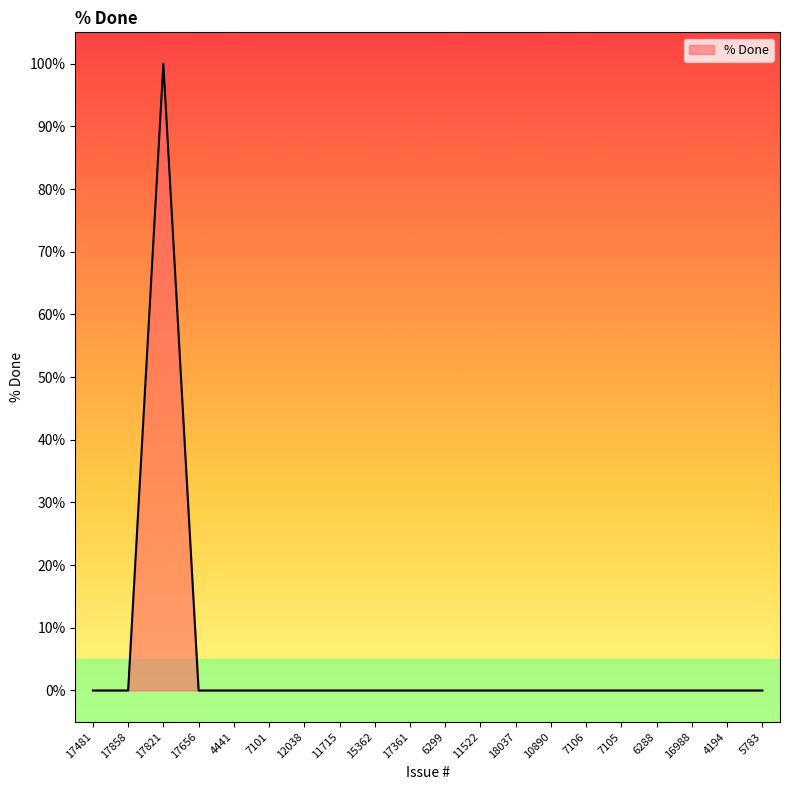

True or false: there are more than 0 points higher than both neighbors.

True